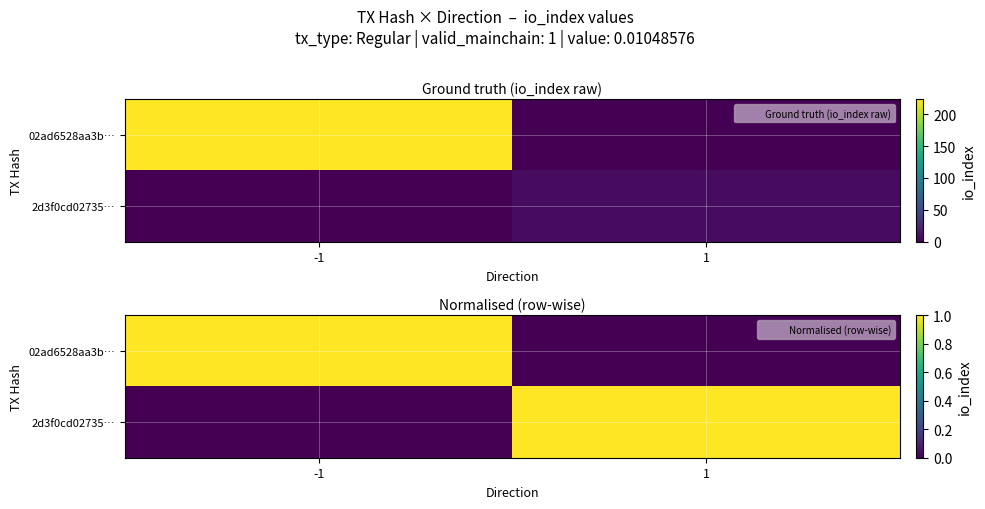

Rank the series at 1 from highest to lowest value.

2d3f0cd02735…, 02ad6528aa3b…